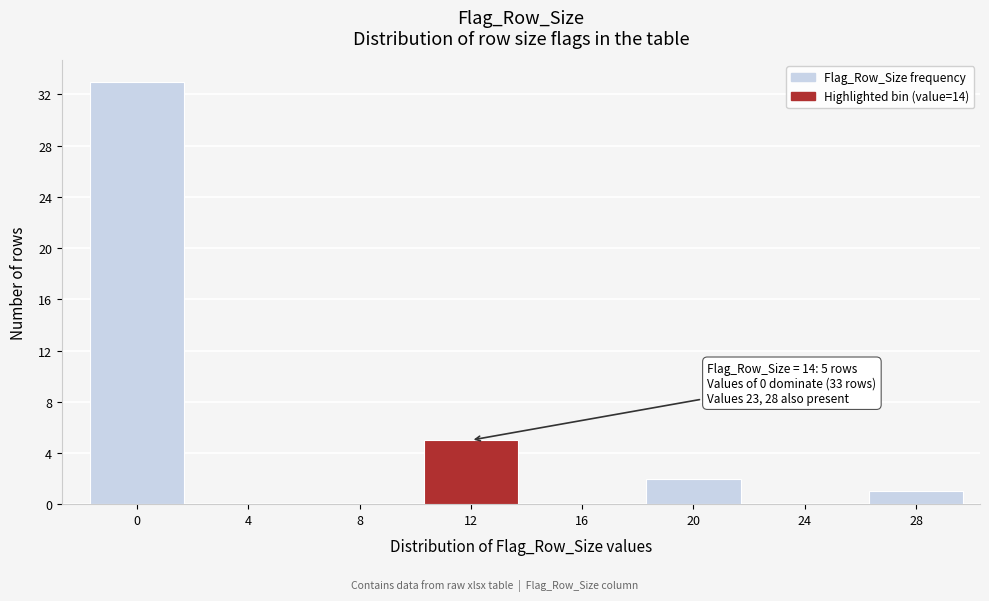

Reading left to right, what are all the values shown in this chart?

0=33	4=0	8=0	12=5	16=0	20=2	24=0	28=1